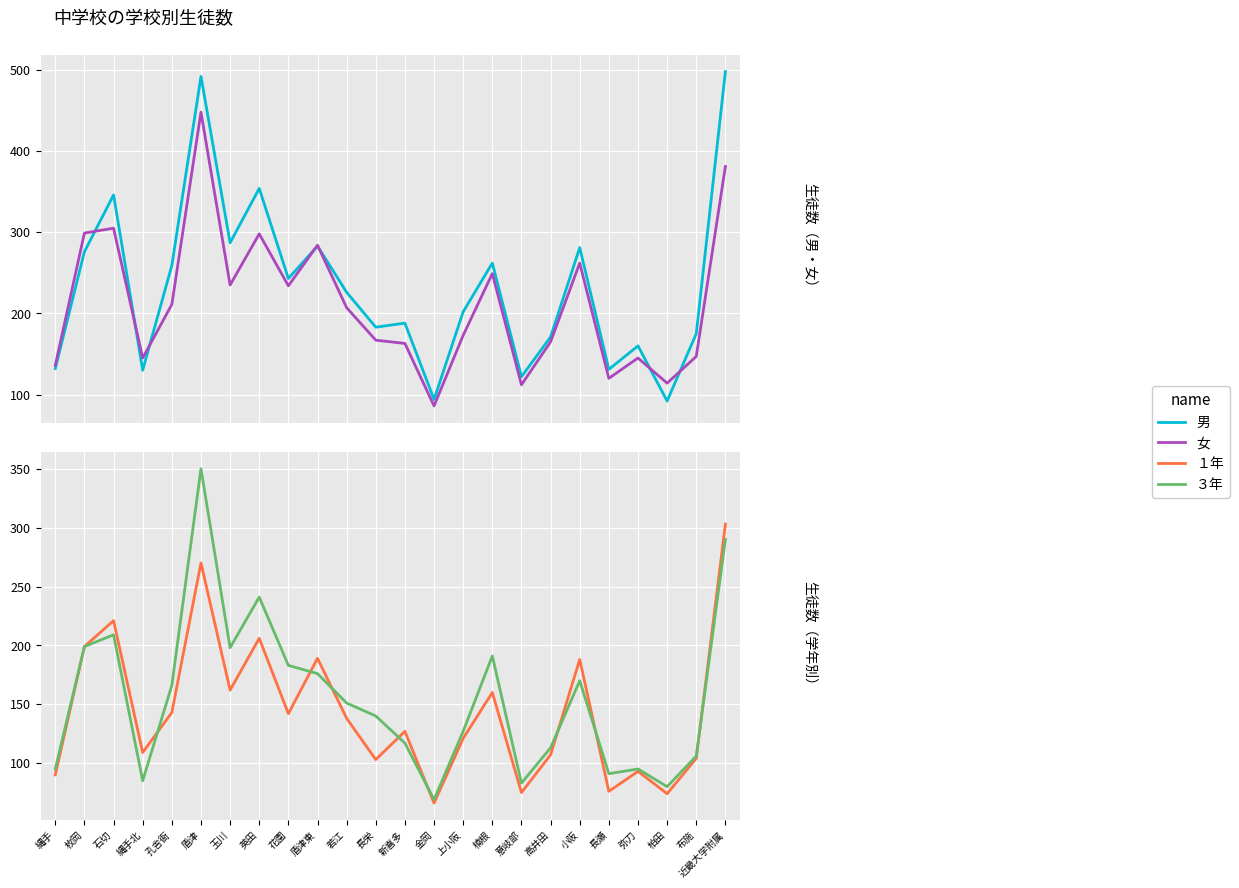

How many values in the ３年 series are below 151?

12